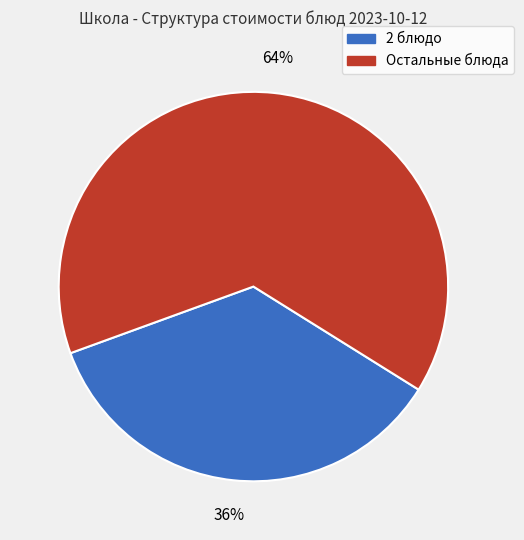

How many segments does this pie chart have?

2